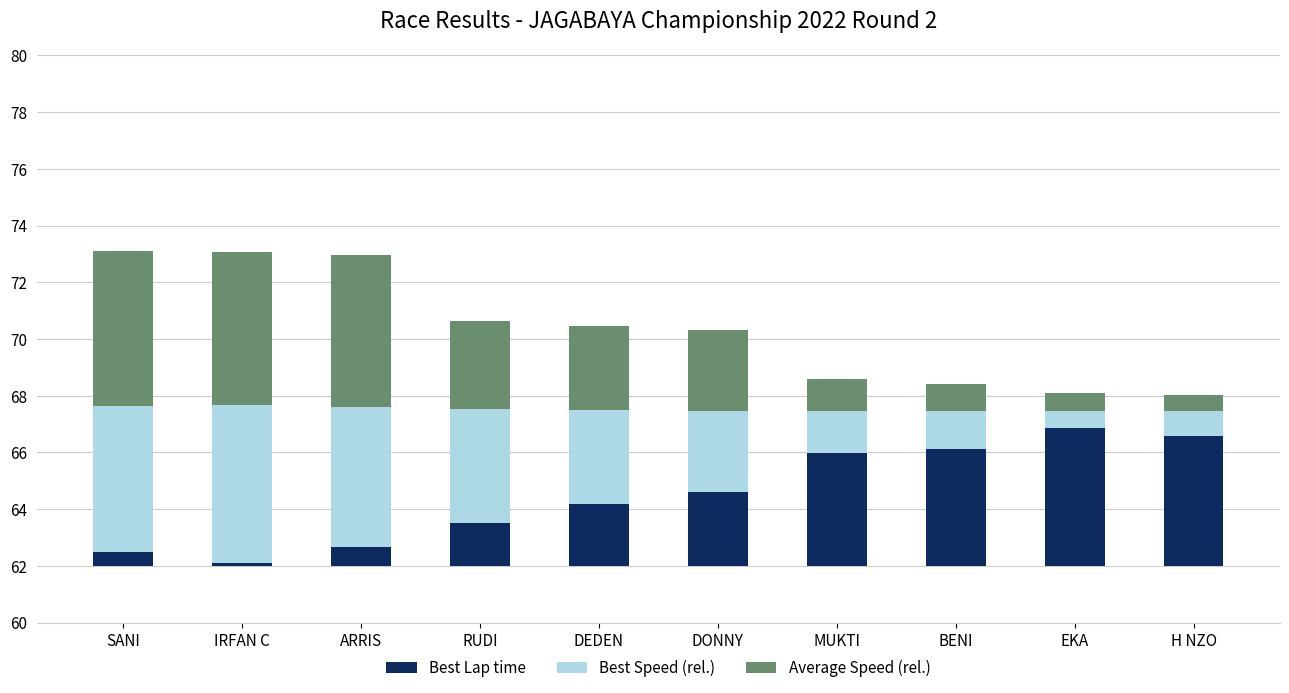

Is the value of Best Lap time at H NZO greater than the value of Best Speed (rel.) at SANI?

No